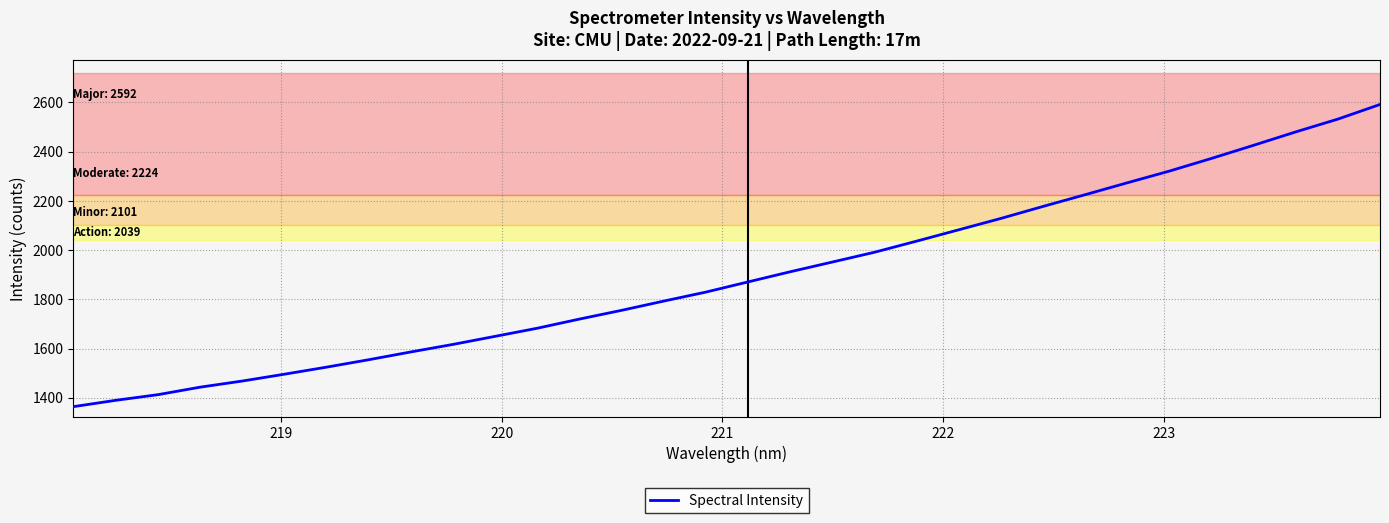

What is the smallest value displayed?

1364.3